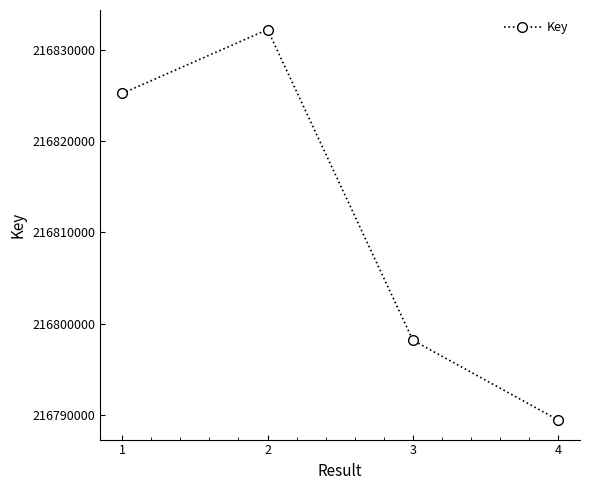

Reading left to right, extract all data points from this chart.

1=216825206	2=216832207	3=216798187	4=216789450